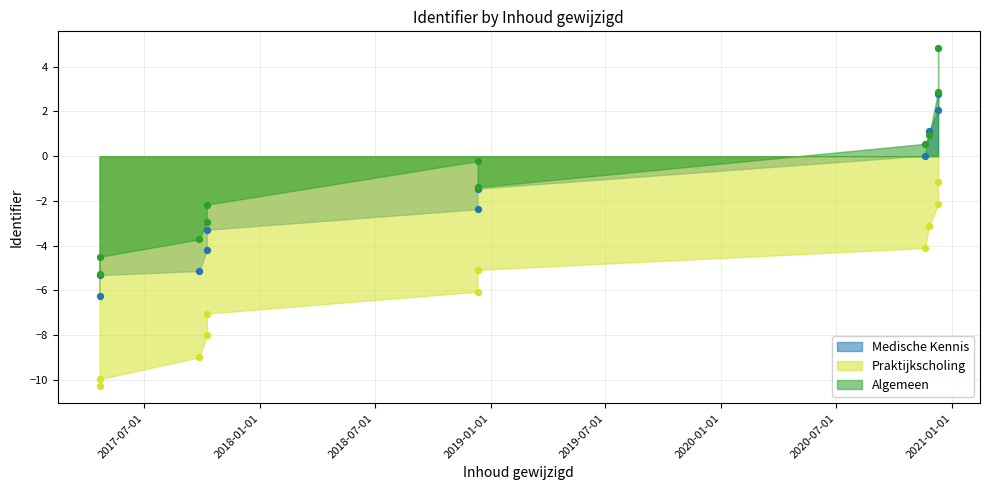

What are all the series names shown in the legend?

Medische Kennis, Praktijkscholing, Algemeen